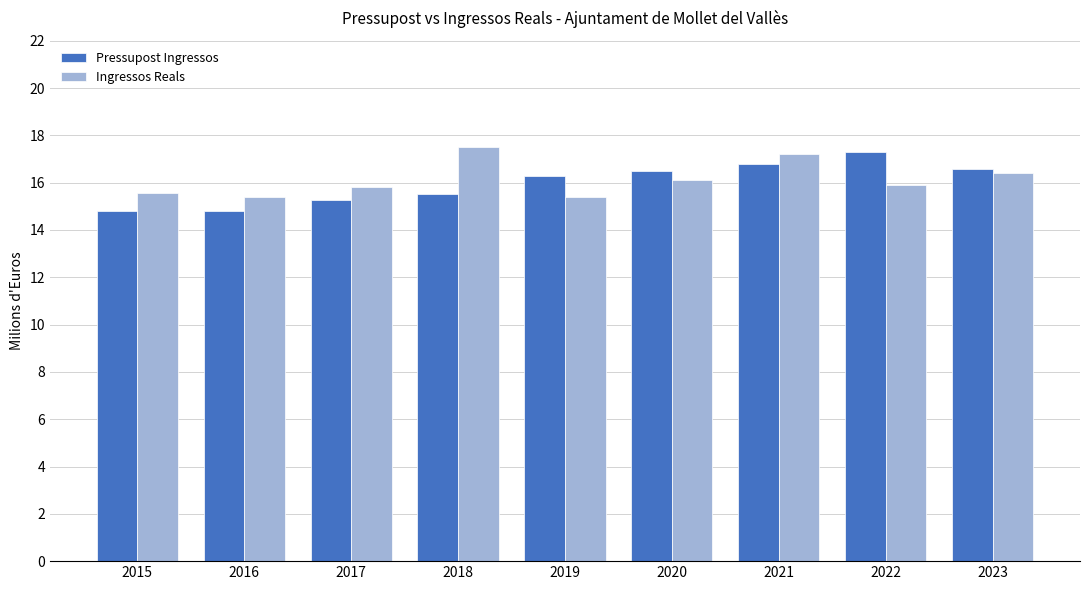

What is the difference between the second highest and minimum values in the Ingressos Reals series?

1.8